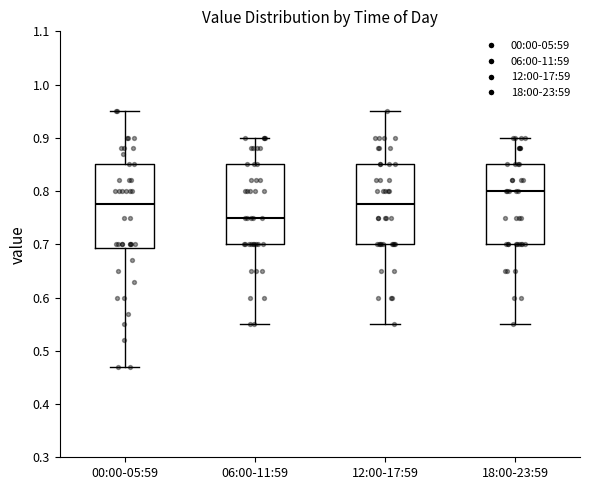

Where does the lower whisker of the box for 18:00-23:59 end on the y-axis? The values are not printed on the chart, so give them approximately, as read against the axis.

0.55